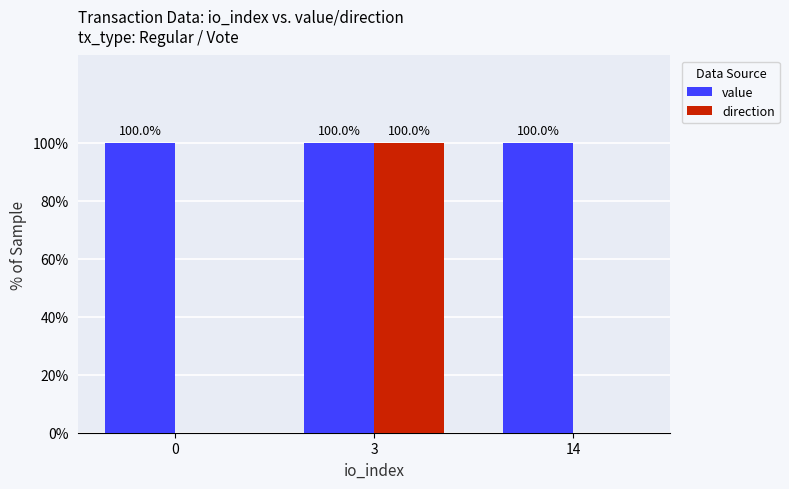

Rank the series by their average value, from lowest to highest.

direction, value